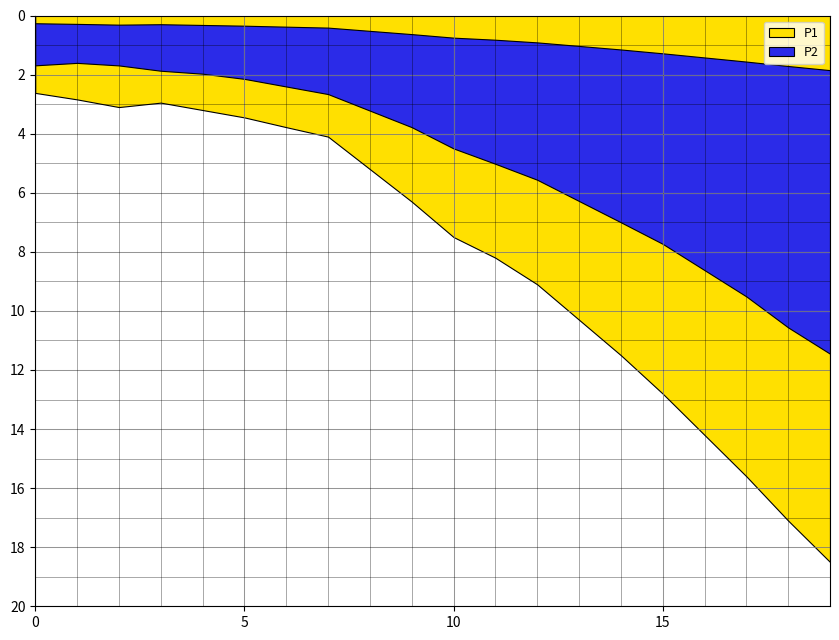

True or false: P2 and P1 intersect in this chart.

False